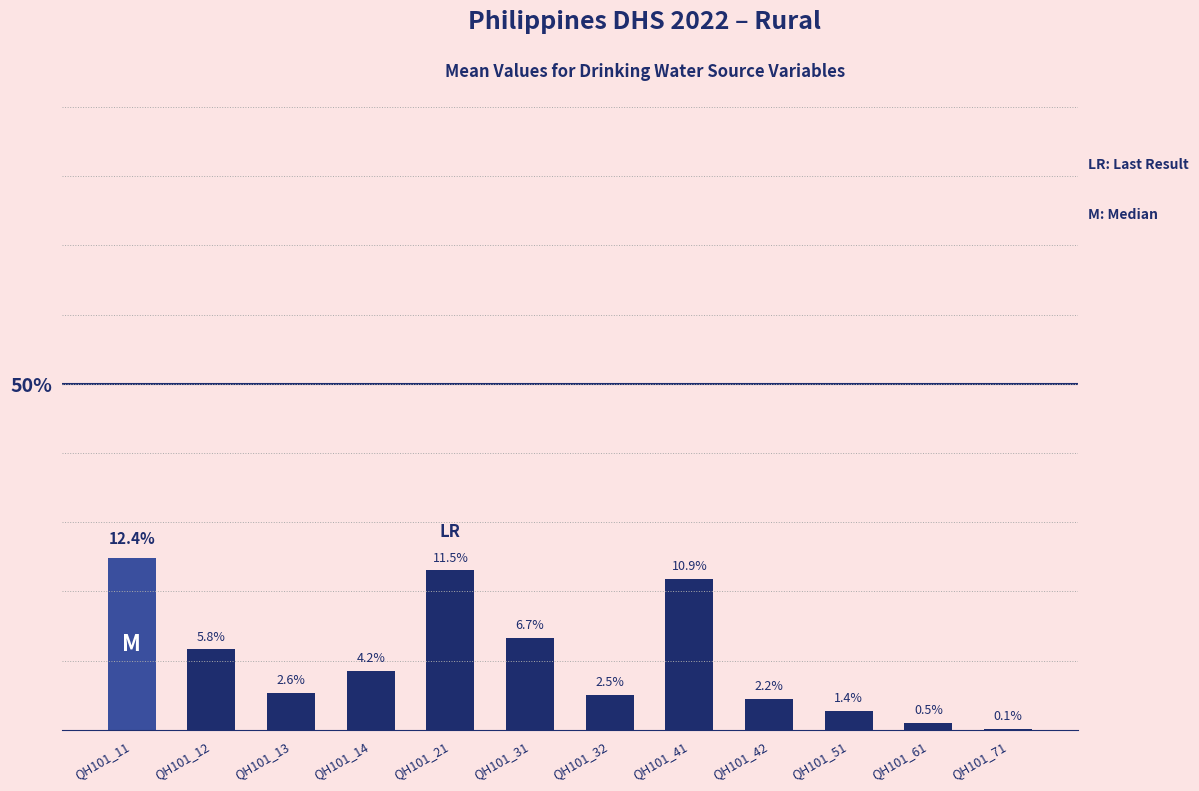

The value at QH101_61 is 0.0. True or false?

False